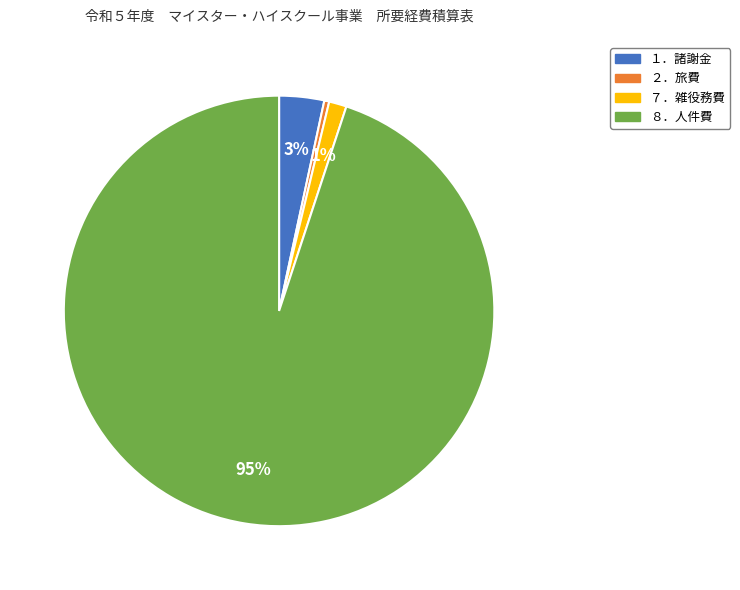

Count the number of slices in the pie.

4